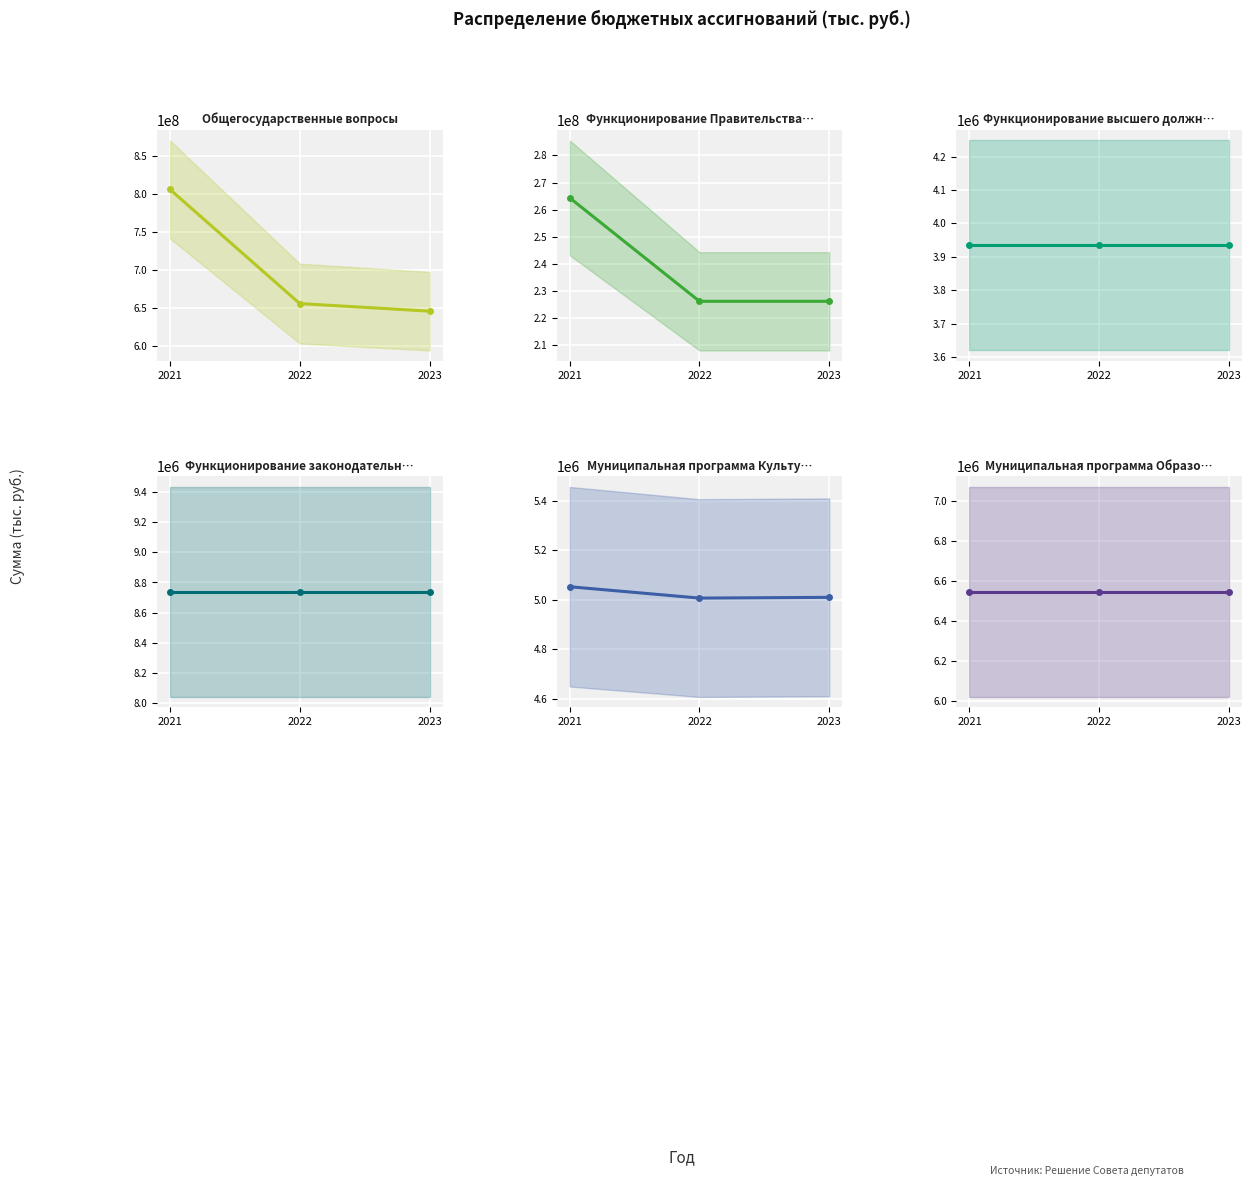

Is the value of Муниципальная программа Образование at 2021 greater than the value of Функционирование Правительства РФ at 2021?

No